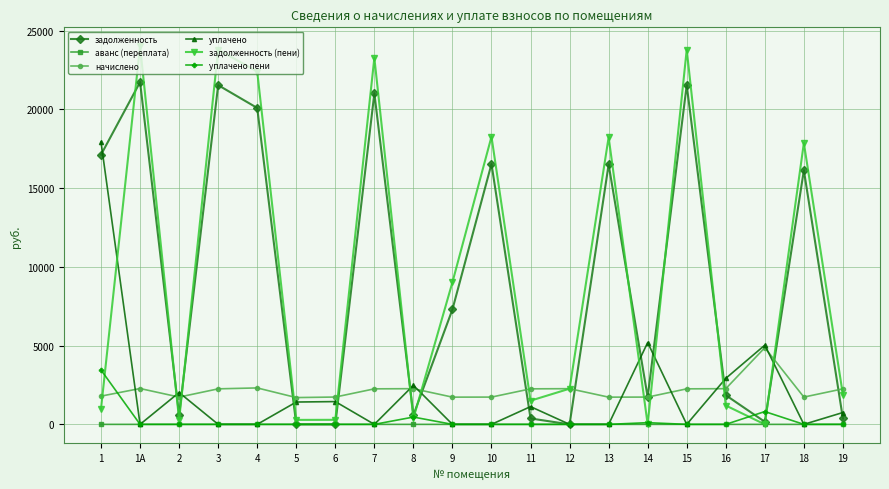

Is it true that уплачено equals 17916.4 at 1?

True